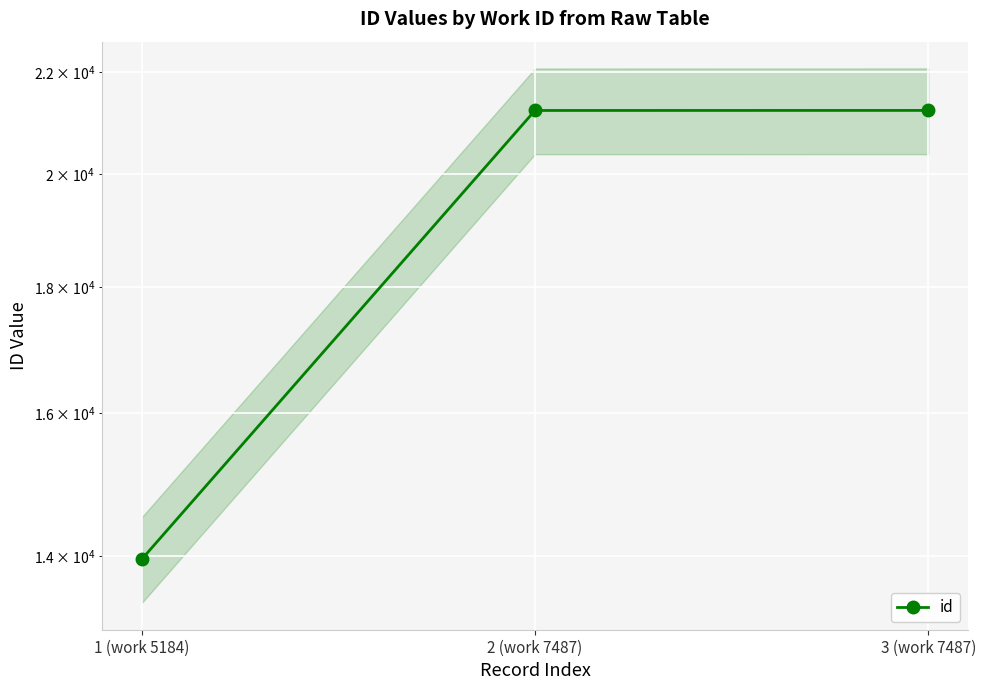

What is the sum of all values?

56407